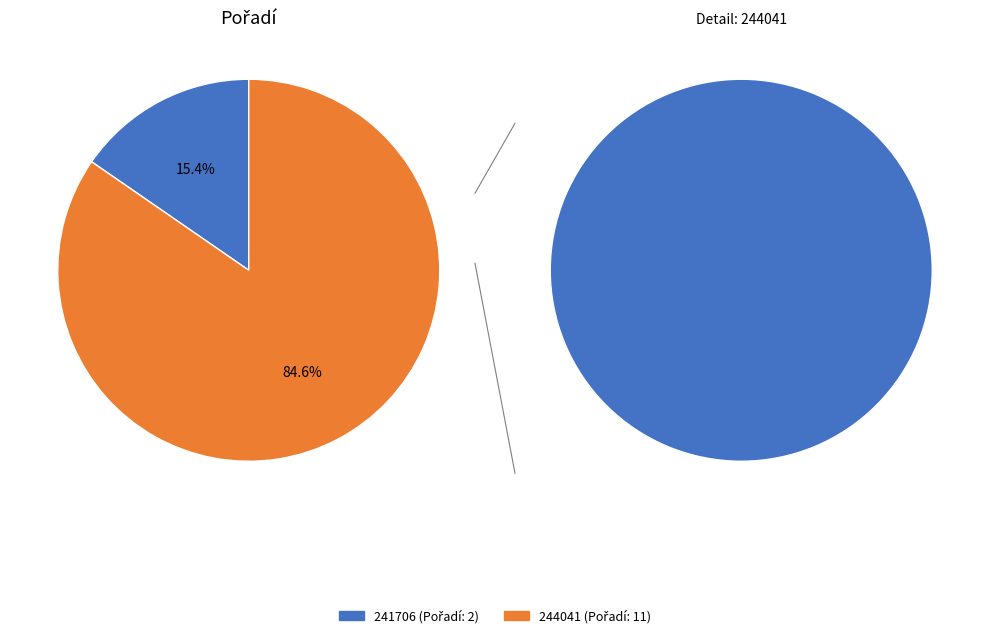

To the nearest percent, what is the difference between the 244041 and 241706 slice percentages?

69%